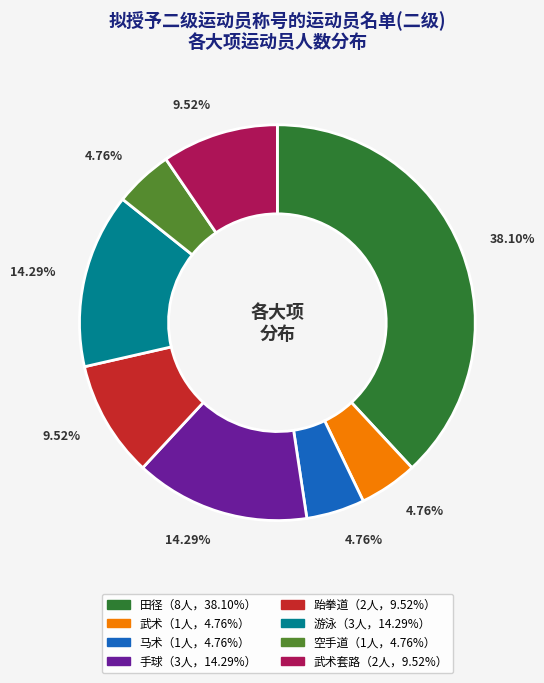

Does any single category account for the majority?

No